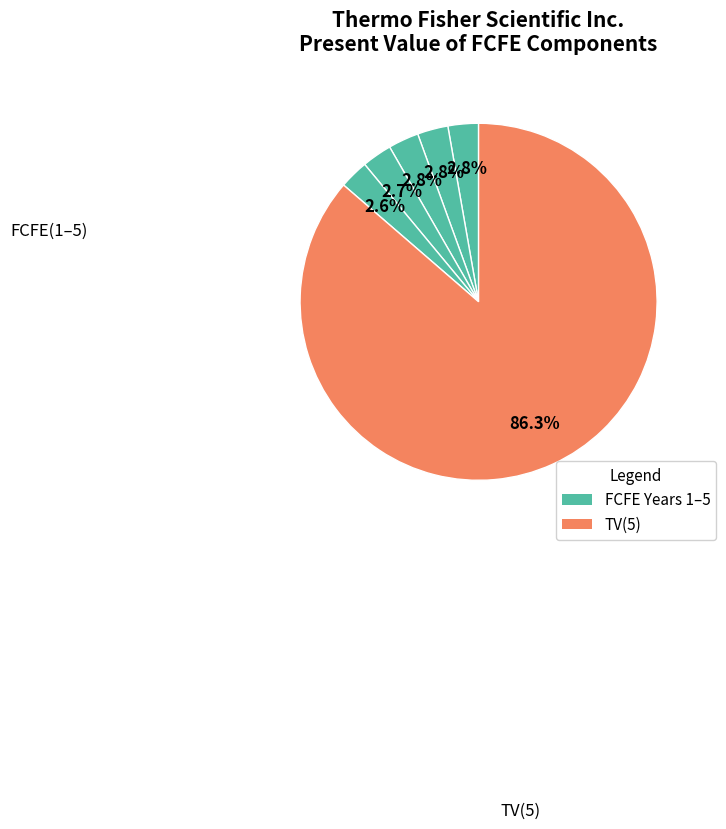

Count the number of slices in the pie.

6